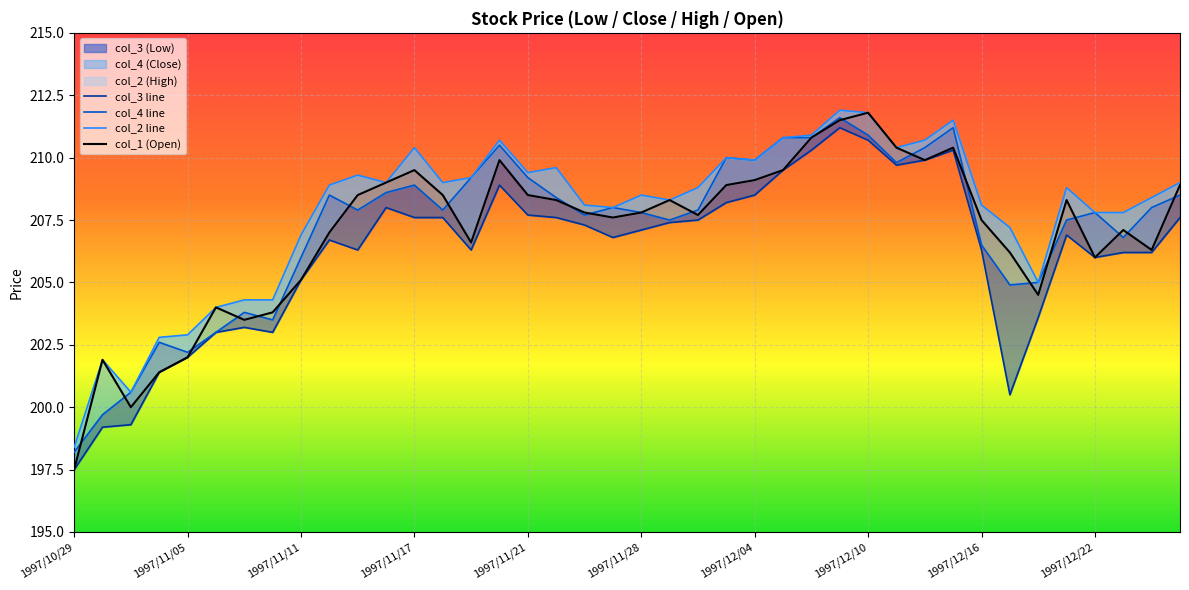

True or false: col_1 and col_2 cross at least once.

False